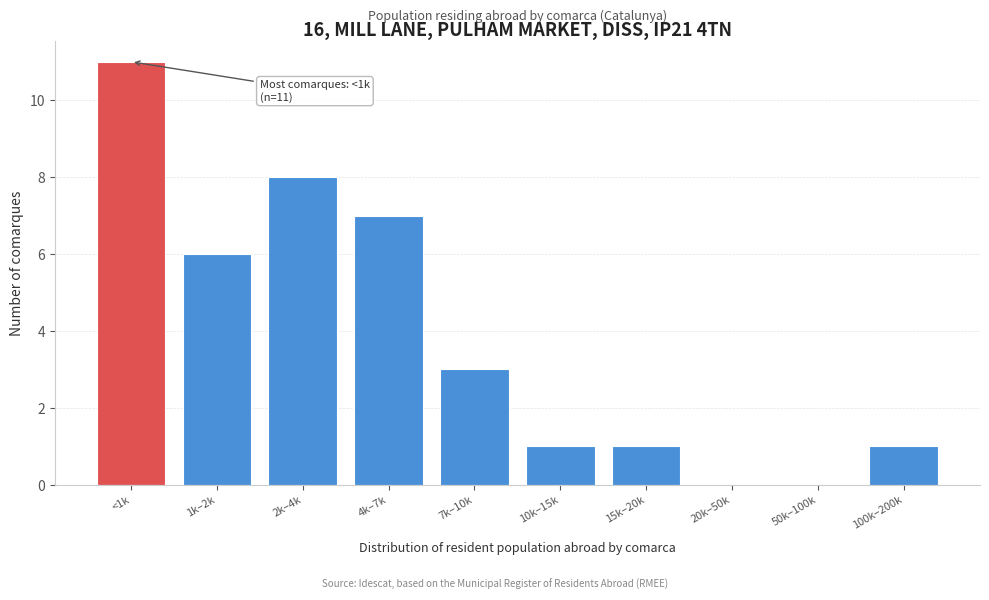

Reading left to right, what are all the values shown in this chart?

<1k=11	1k–2k=6	2k–4k=8	4k–7k=7	7k–10k=3	10k–15k=1	15k–20k=1	20k–50k=0	50k–100k=0	100k–200k=1